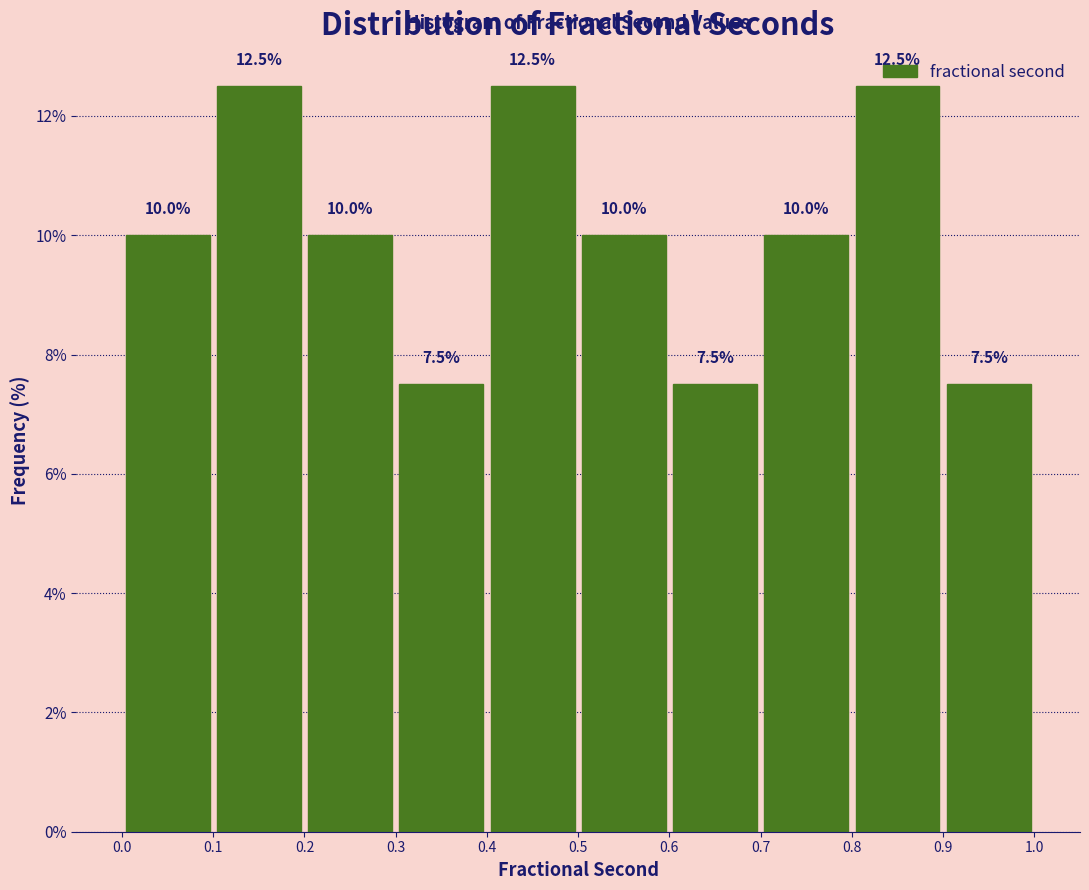

Reading left to right, list every bar in this chart as the range it spans on the x-axis followed by its height.

0.0 to 0.1: 10.0
0.1 to 0.2: 12.5
0.2 to 0.3: 10.0
0.3 to 0.4: 7.5
0.4 to 0.5: 12.5
0.5 to 0.6: 10.0
0.6 to 0.7: 7.5
0.7 to 0.8: 10.0
0.8 to 0.9: 12.5
0.9 to 1.0: 7.5